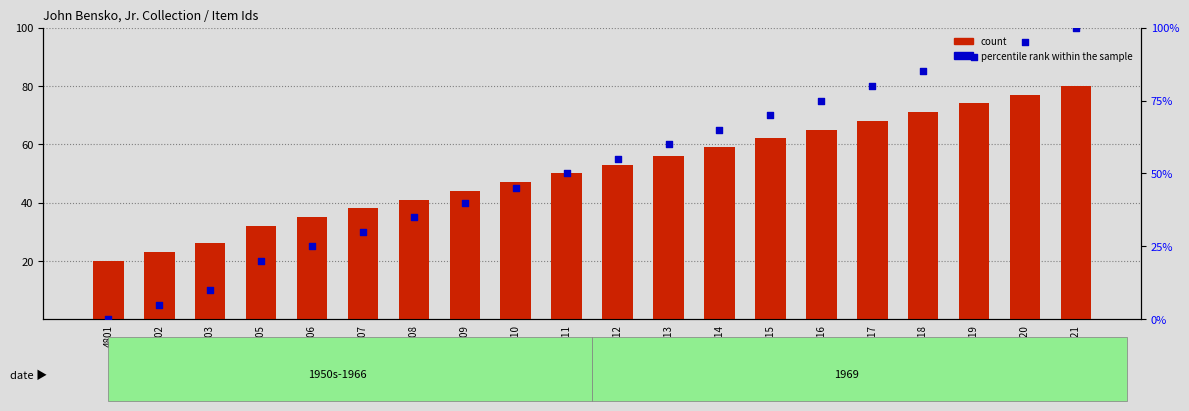

At how many categories does at least one series exceed 6?

20